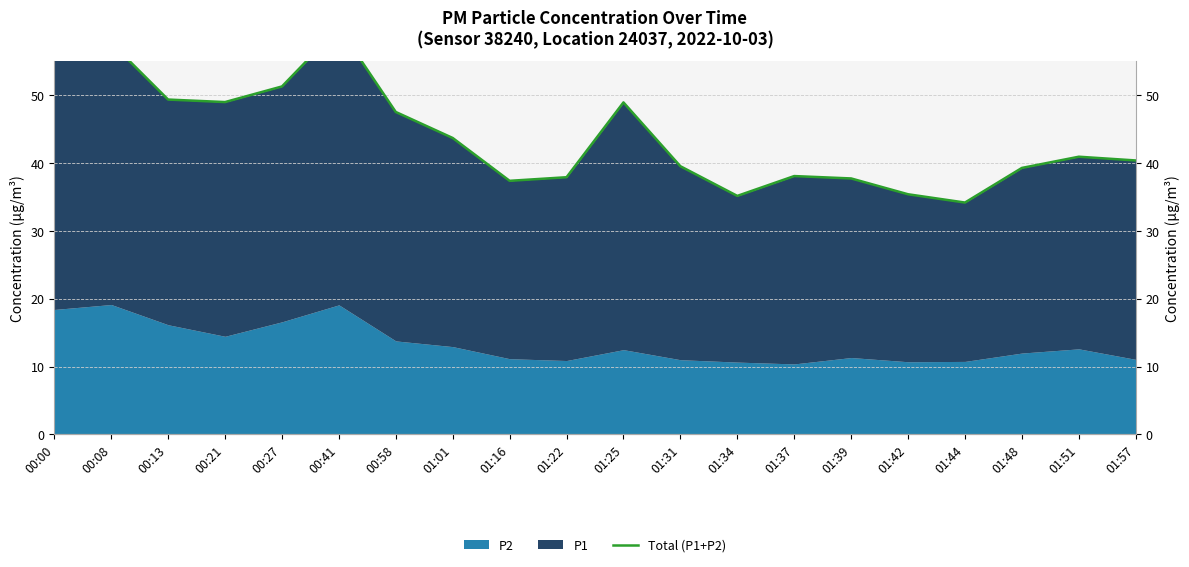

What is the difference between the maximum and minimum values?

25.8